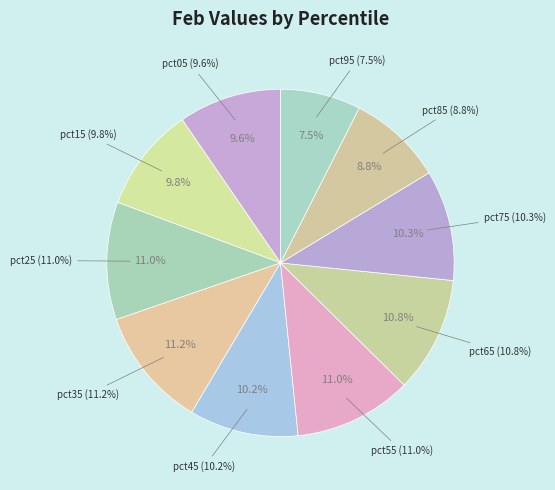

Rank the categories by value from lowest to highest.

pct95, pct85, pct05, pct15, pct45, pct75, pct65, pct25, pct55, pct35